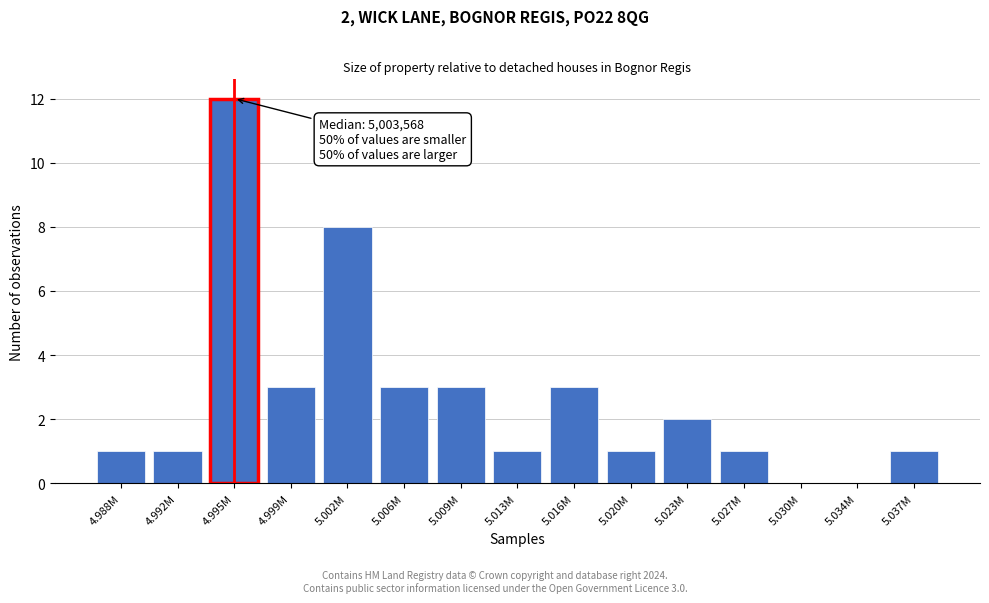

Reading right to left, list all the values displayed in this chart.

5.037M=1	5.034M=0	5.030M=0	5.027M=1	5.023M=2	5.020M=1	5.016M=3	5.013M=1	5.009M=3	5.006M=3	5.002M=8	4.999M=3	4.995M=12	4.992M=1	4.988M=1